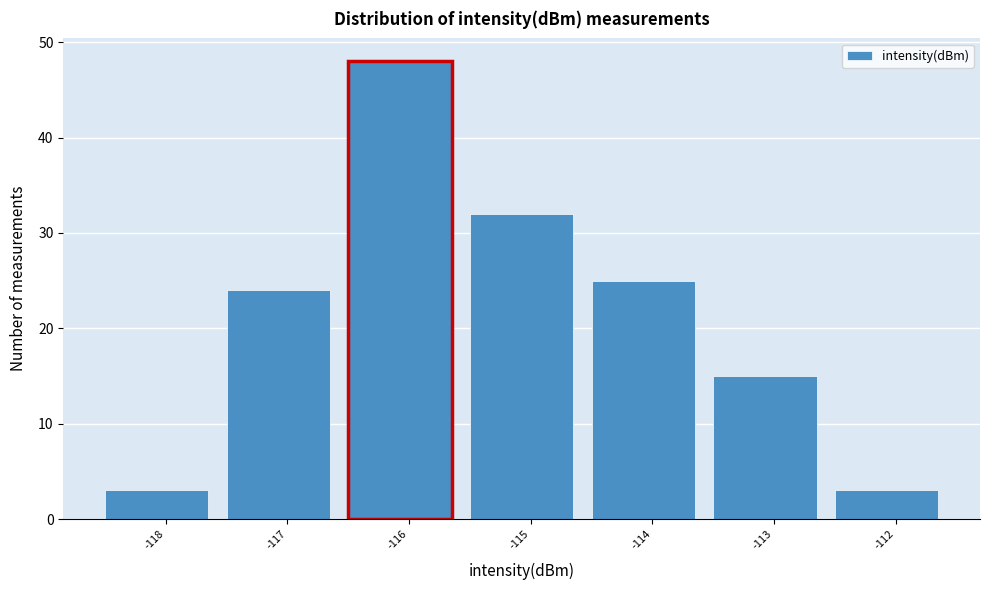

Reading left to right, list all the values displayed in this chart.

3	24	48	32	25	15	3